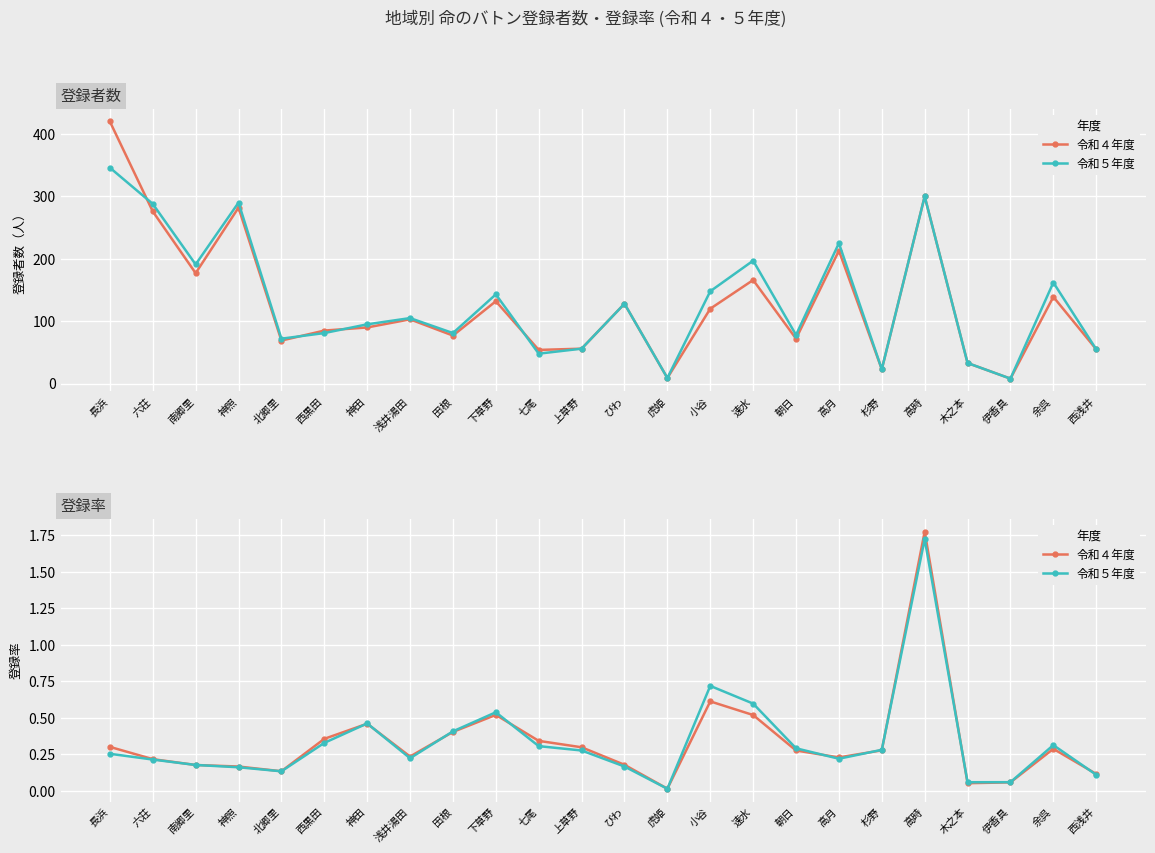

What is the value of the 令和４年度 point at the 19th from the left?

0.3